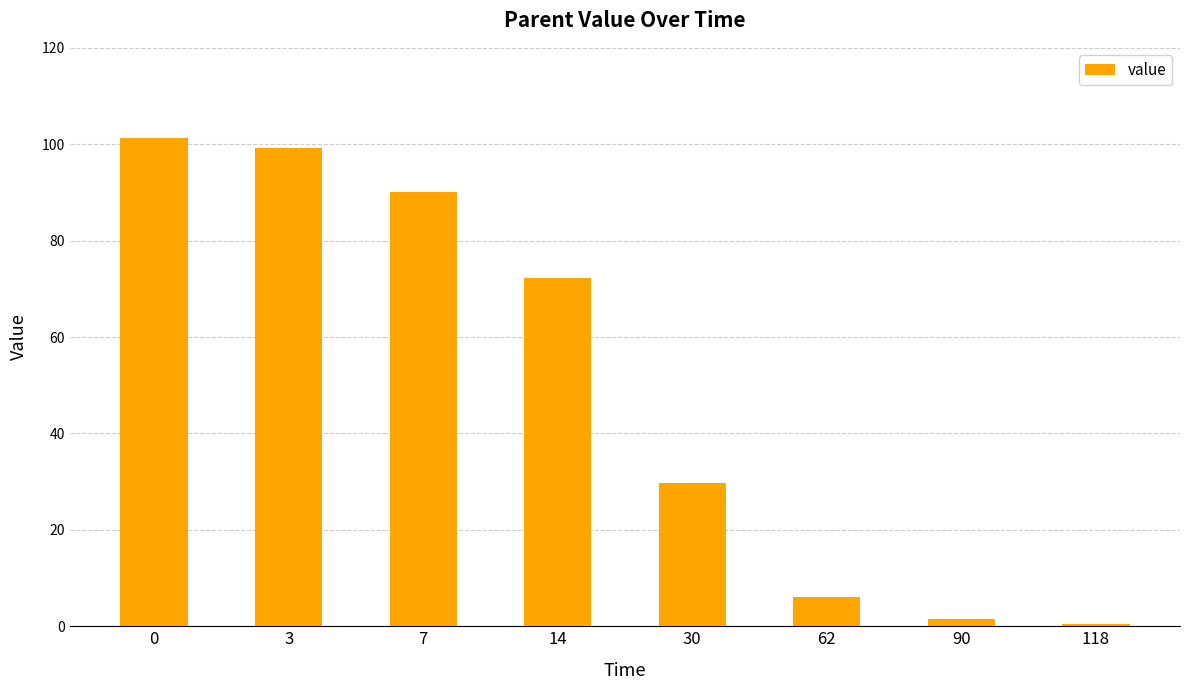

What is the smallest value displayed?

0.4